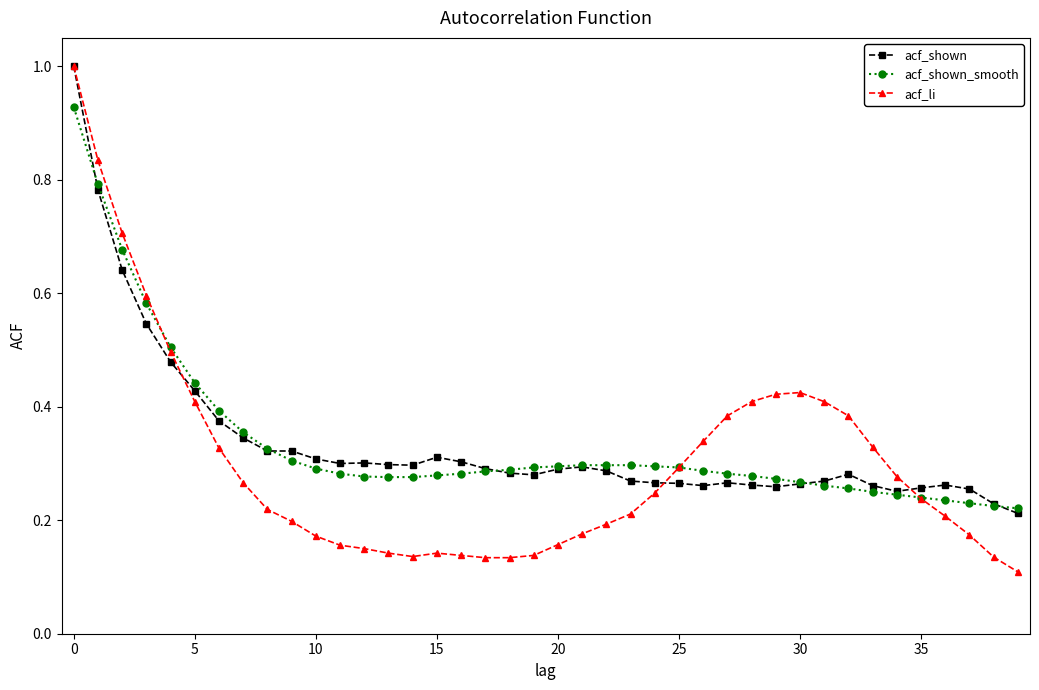

Which series has the widest spread of values?

acf_li